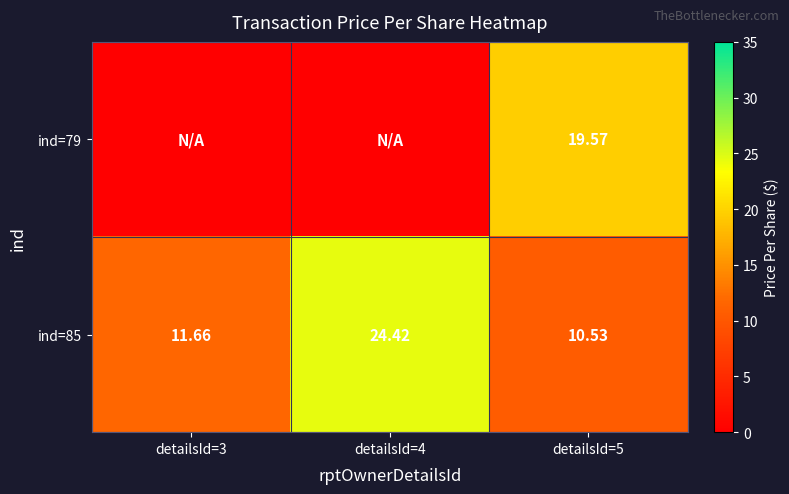

How many data points does each series have?

3